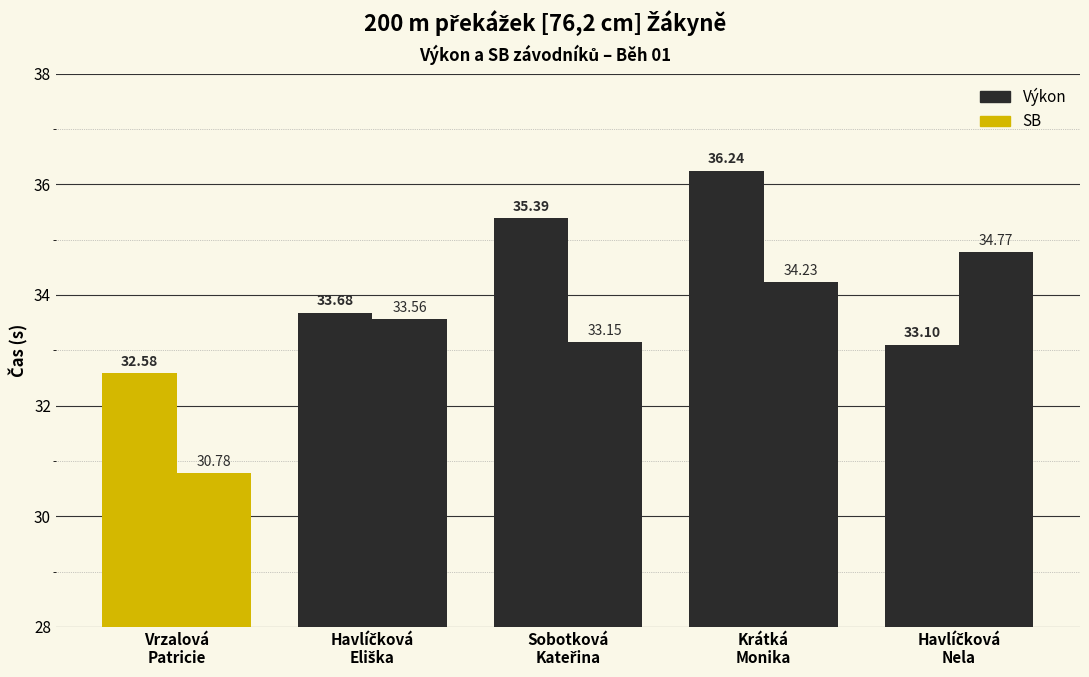

At Vrzalová
Patricie, list the series in order from largest to smallest.

Výkon, SB